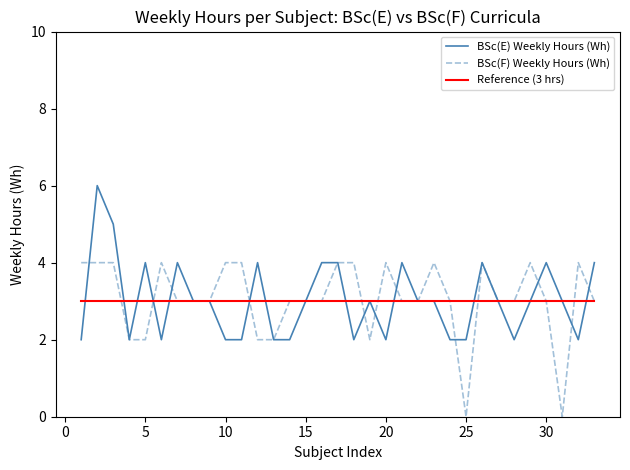

Rank the series by their maximum value, from lowest to highest.

Reference (3 hrs), BSc(F) Weekly Hours (Wh), BSc(E) Weekly Hours (Wh)